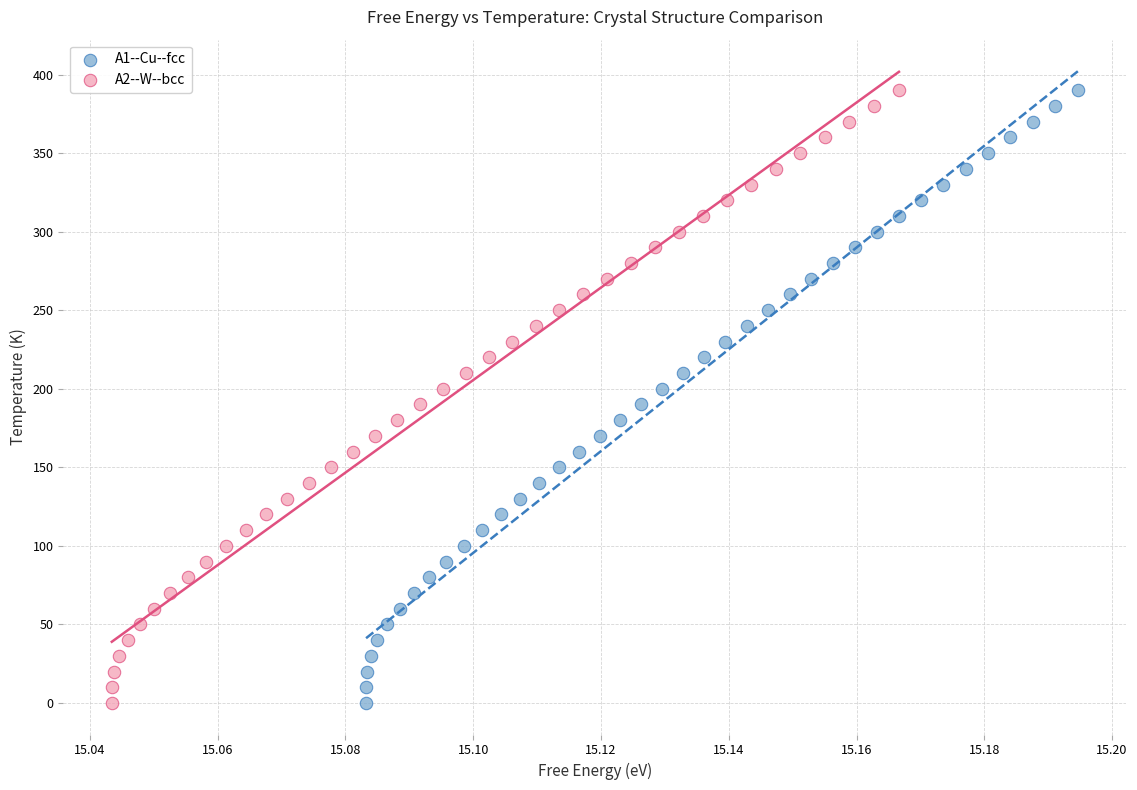

What are all the series names shown in the legend?

A1--Cu--fcc, A2--W--bcc